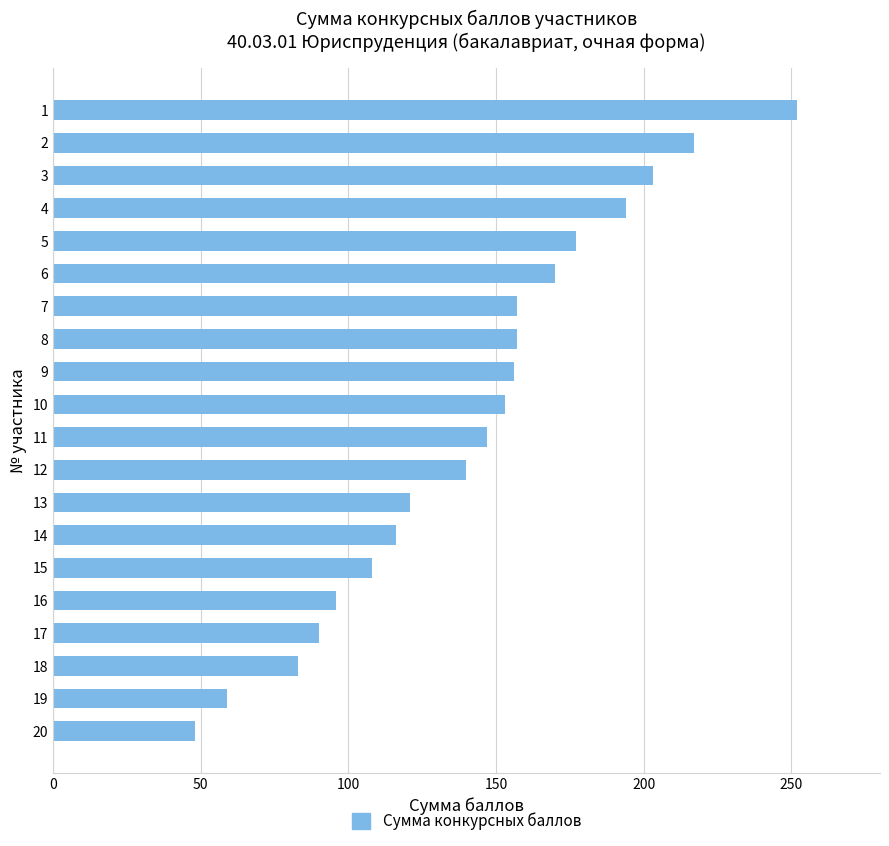

Is it true that the value at 4 is 335?

False